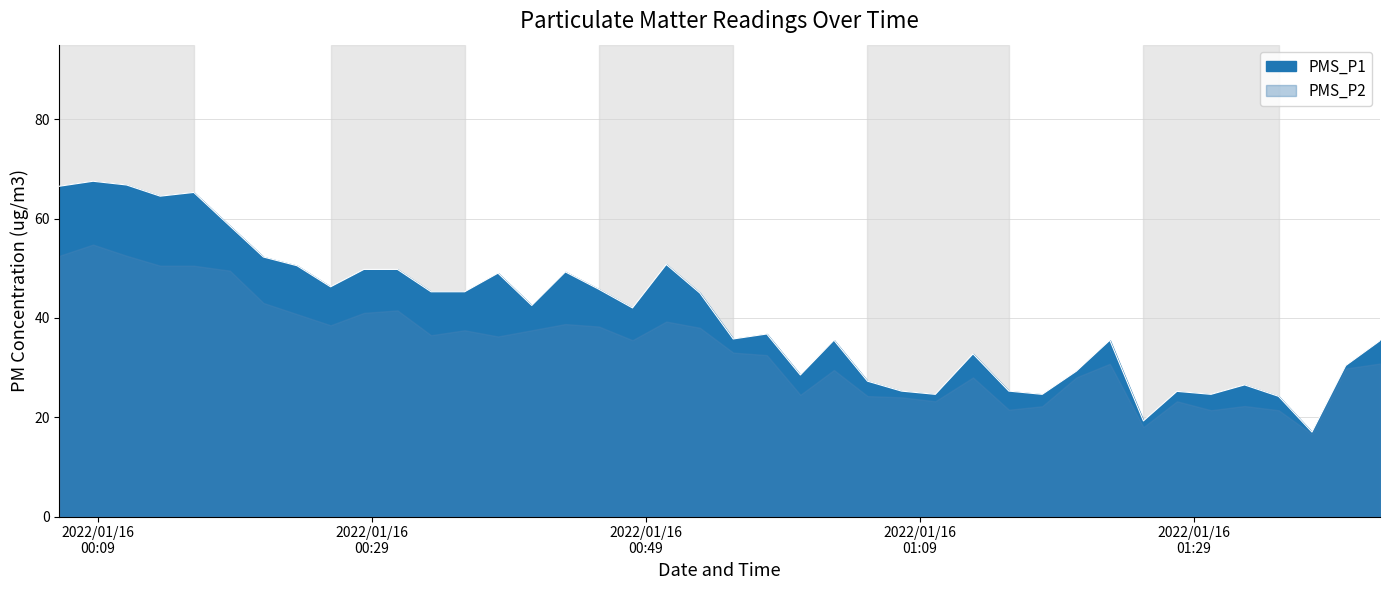

What is the smallest value displayed?

17.0